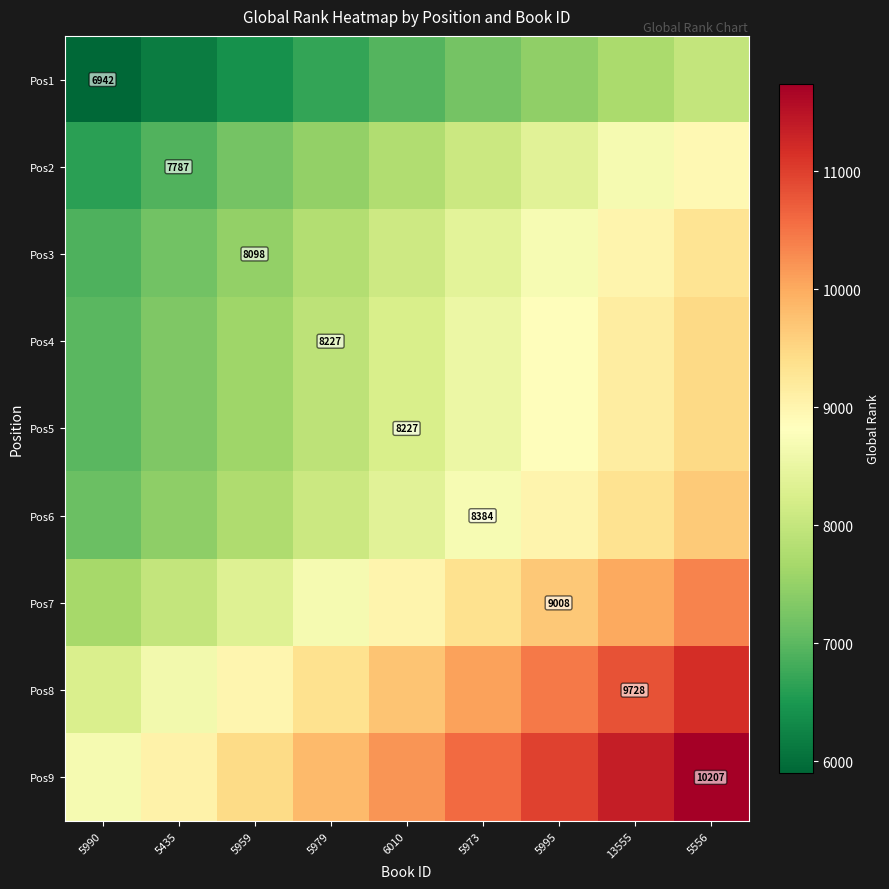

What is the approximate value of Pos1 at 5435?

6161.0